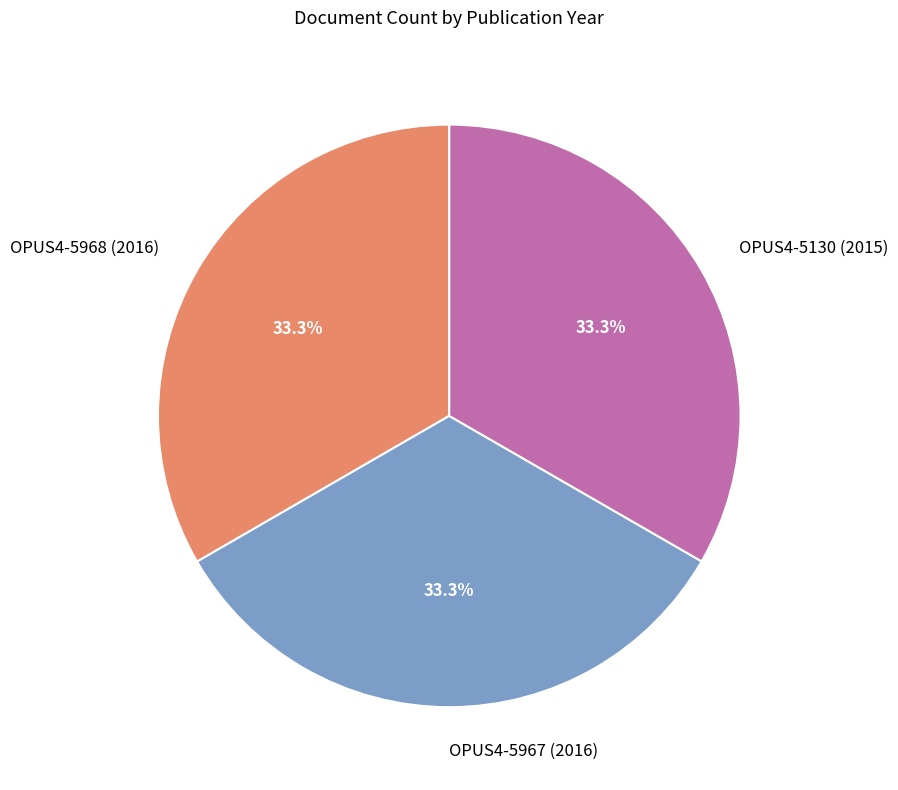

Is there any slice that represents more than half of the pie?

No